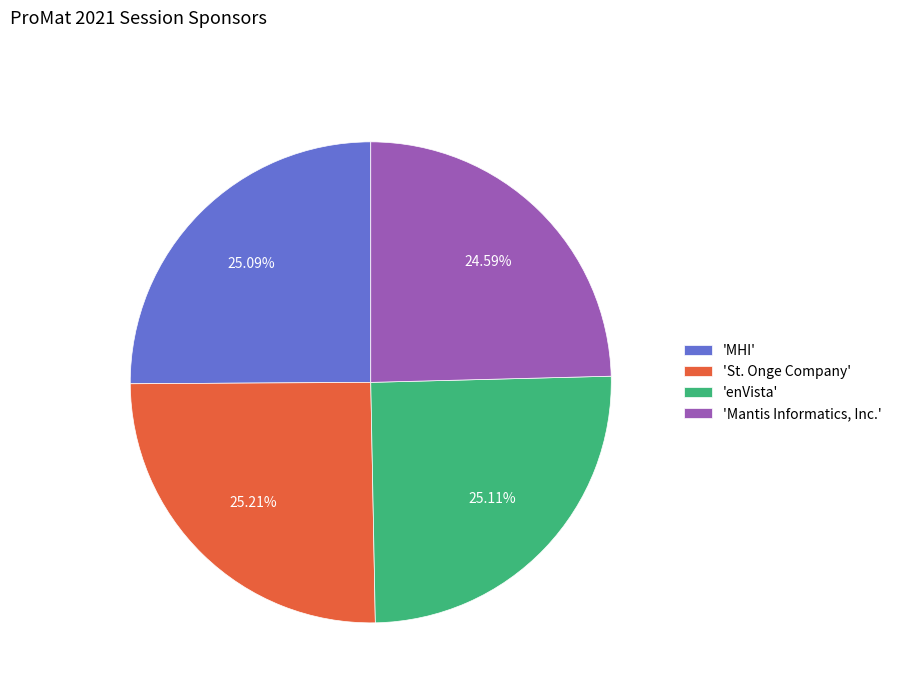

What is the ratio of the value at 'Mantis Informatics, Inc.' to the value at 'St. Onge Company'?

1.0